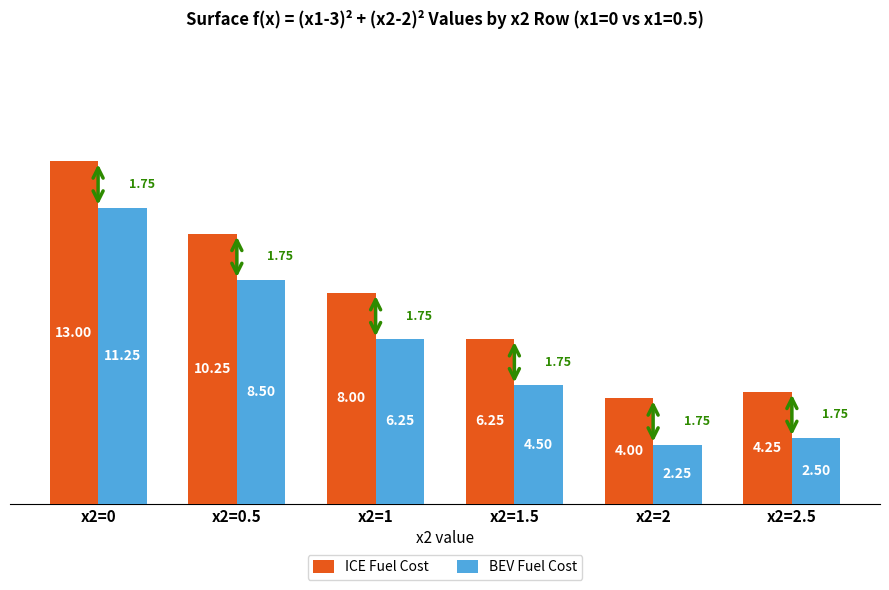

What is the label of the 1st bar from the left?

x2=0